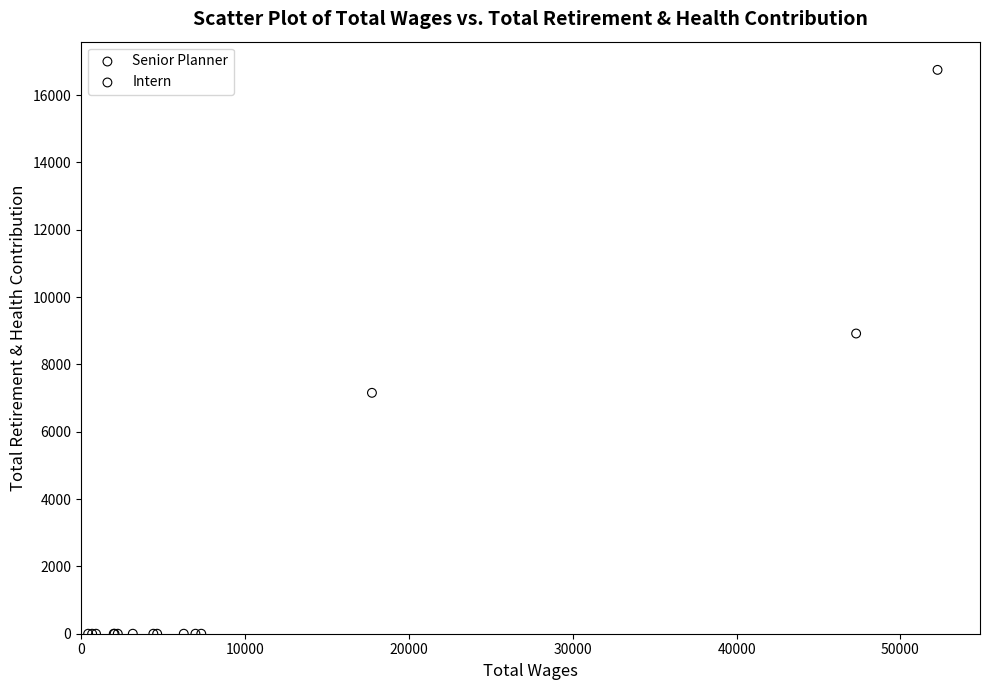

Which series reaches the minimum Y coordinate?

Intern